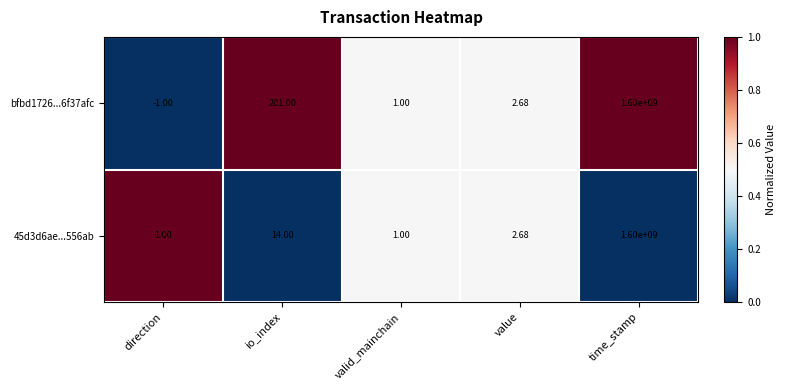

List the labels in order of bfbd1726...6f37afc value, smallest first.

direction, valid_mainchain, value, io_index, time_stamp